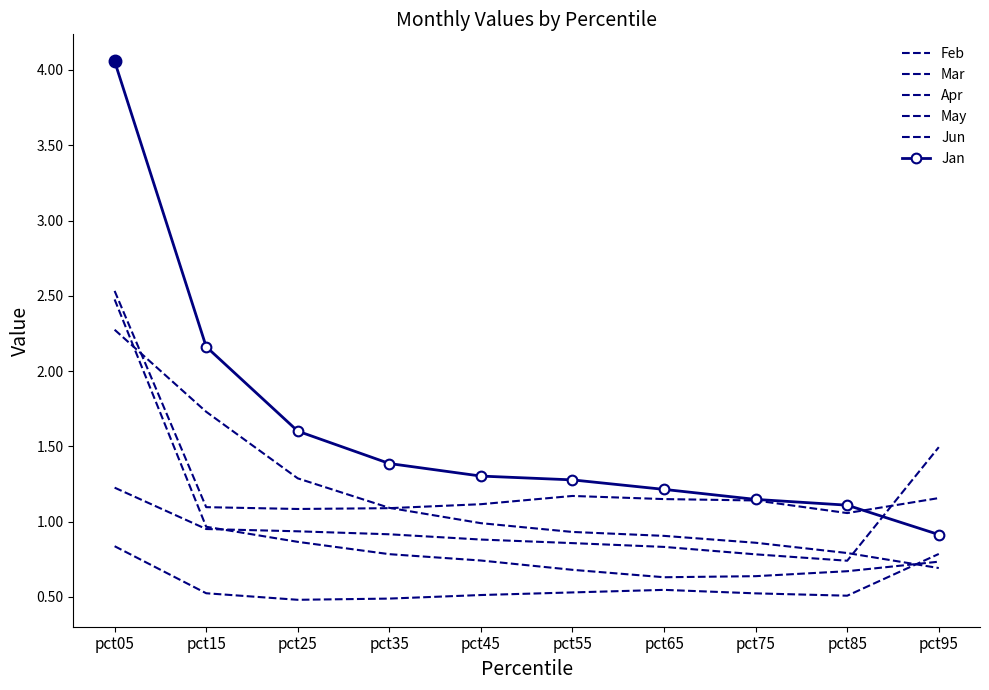

What is the highest value of the Jan series?

4.1